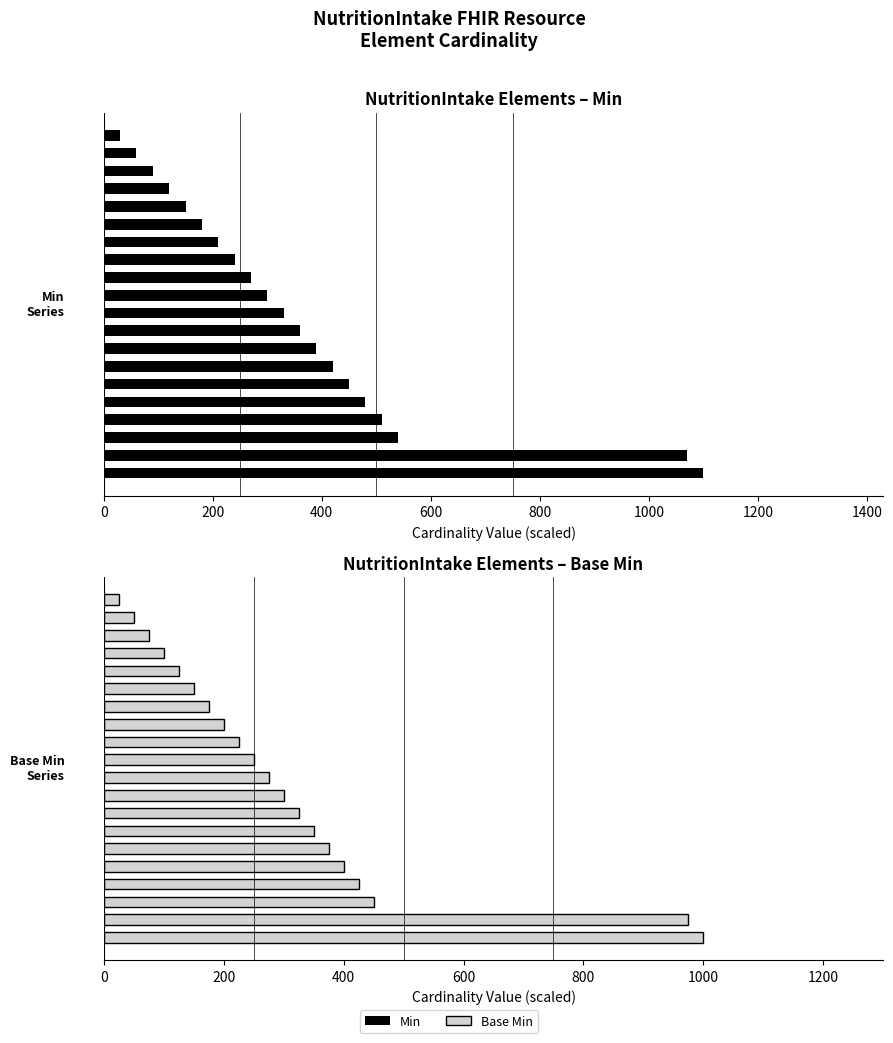

Which category has the lowest value in the Min series?

19